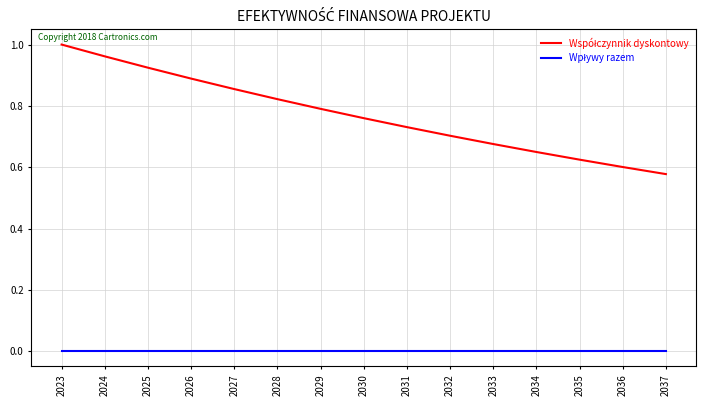

Which label corresponds to the largest value in the chart?

2023